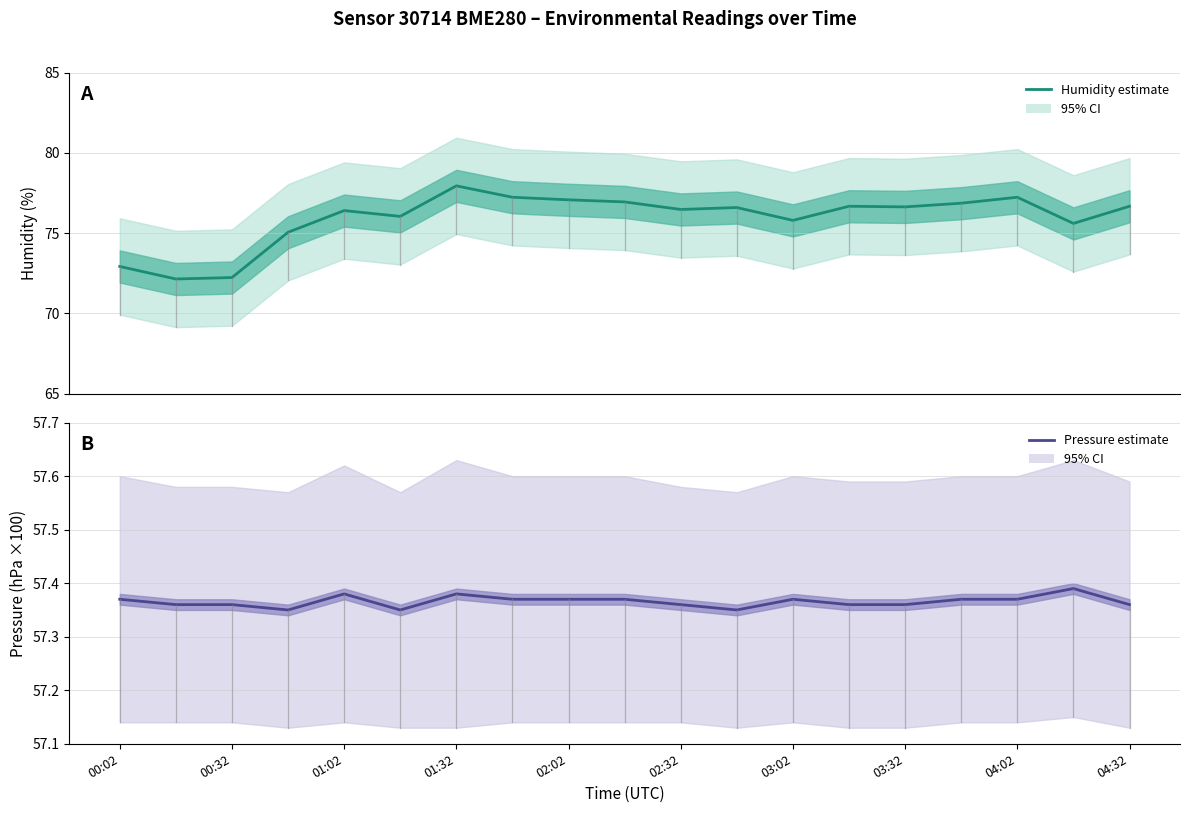

True or false: humidity has more than 2 interior local peaks.

True